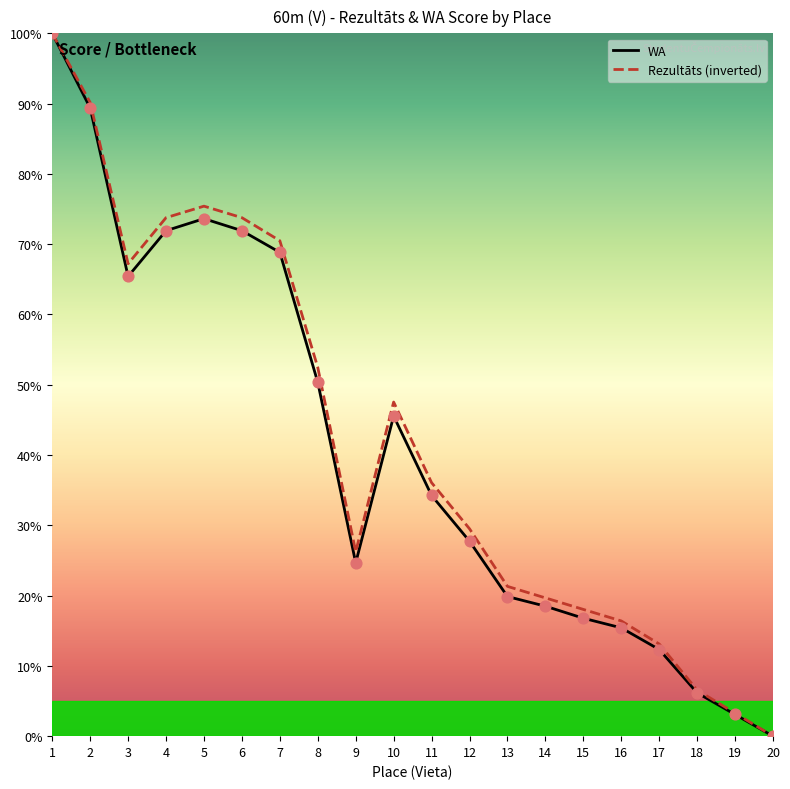

Which series reaches the minimum Y coordinate?

Rezultāts